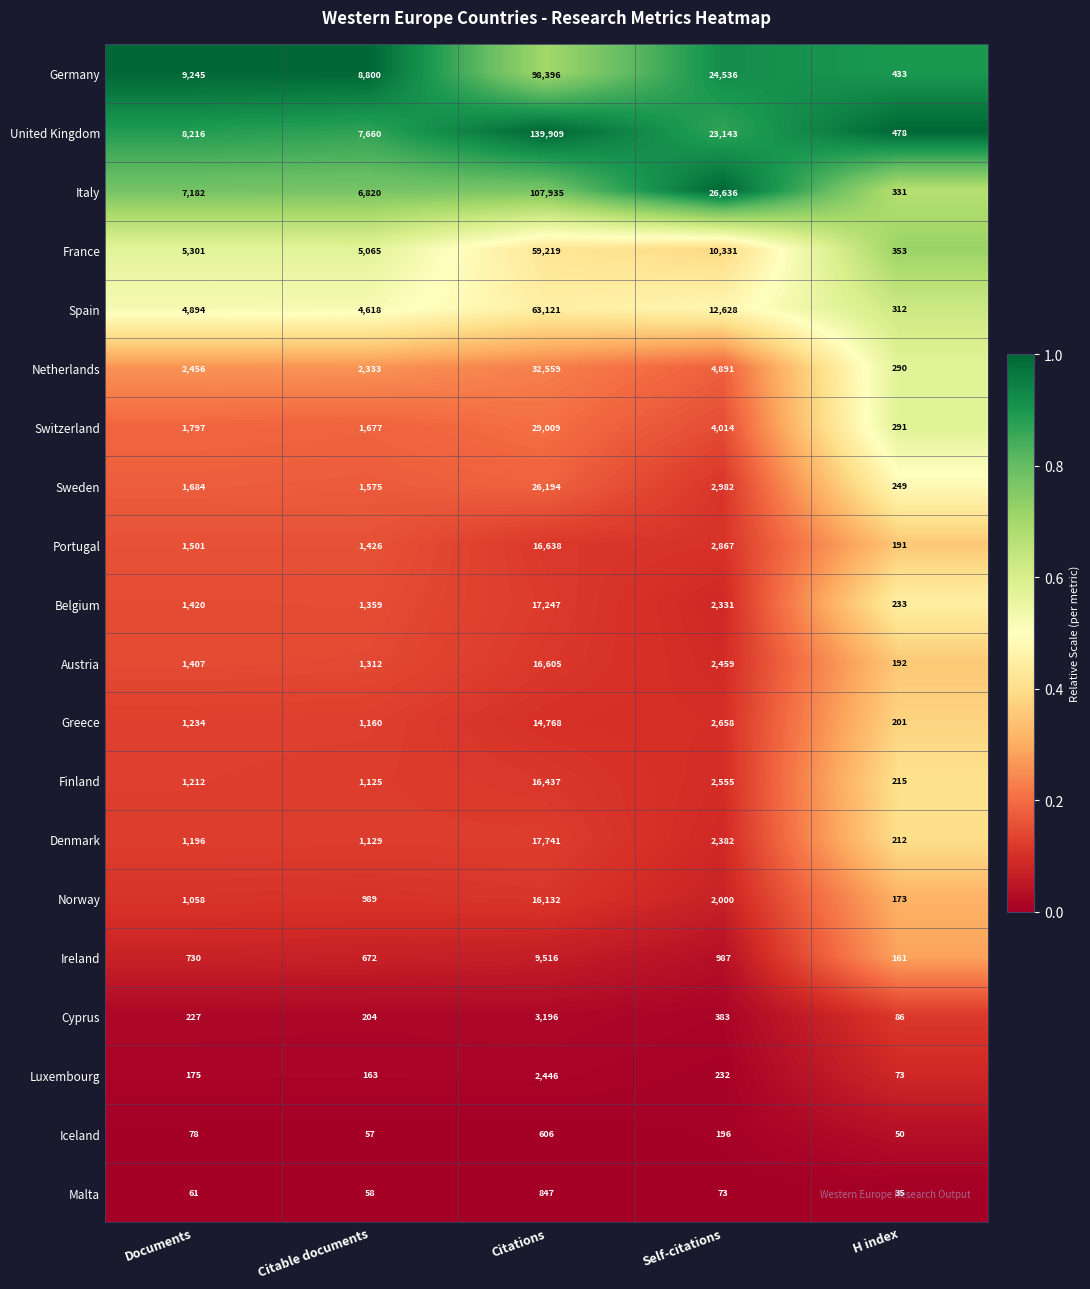

Which series has the largest range (max minus min)?

United Kingdom